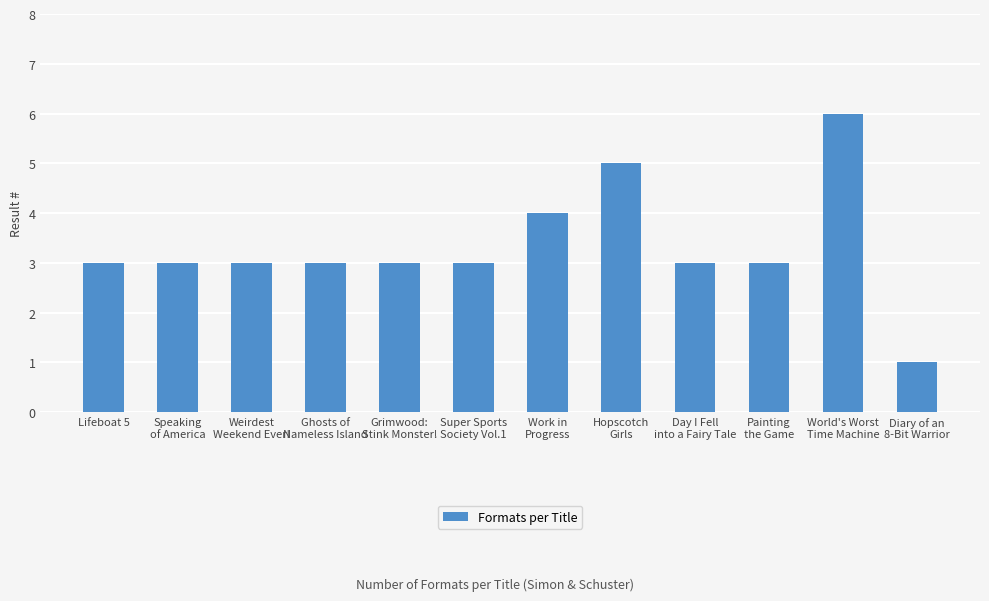

How many bars are there in total?

12